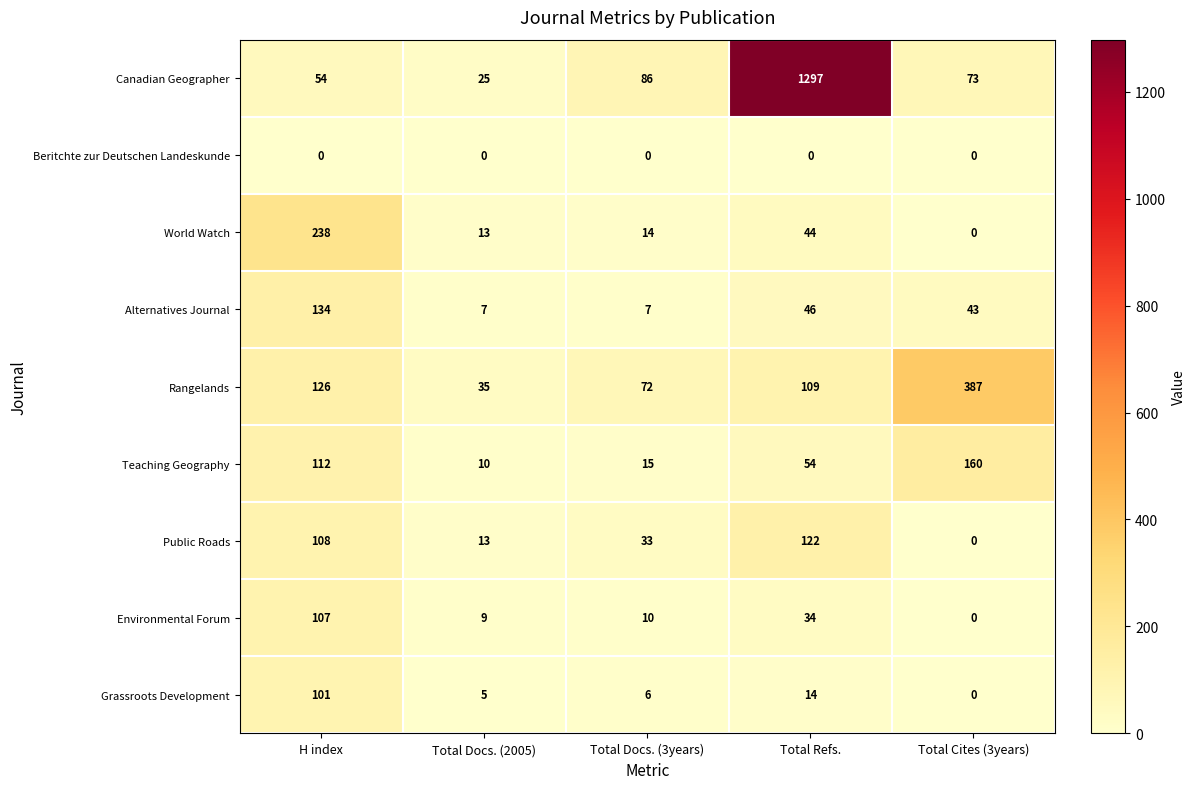

Which series has the largest total across all categories?

Canadian Geographer